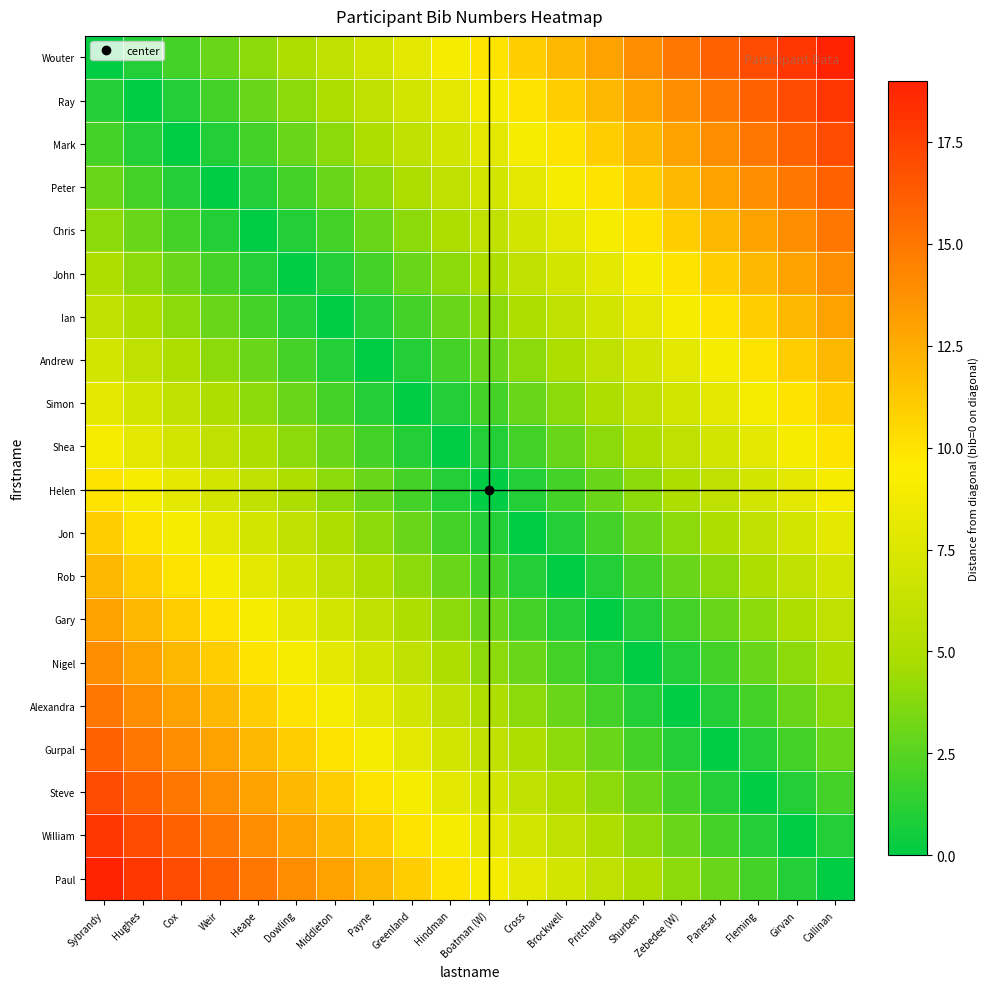

Reading left to right, extract all data points from this chart.

Wouter: Sybrandy=0	Hughes=1	Cox=2	Weir=3	Heape=4	Dowling=5	Middleton=6	Payne=7	Greenland=8	Hindman=9	Boatman (W)=10	Cross=11	Brockwell=12	Pritchard=13	Shurben=14	Zebedee (W)=15	Panesar=16	Fleming=17	Girvan=18	Callinan=19
Ray: Sybrandy=1	Hughes=0	Cox=1	Weir=2	Heape=3	Dowling=4	Middleton=5	Payne=6	Greenland=7	Hindman=8	Boatman (W)=9	Cross=10	Brockwell=11	Pritchard=12	Shurben=13	Zebedee (W)=14	Panesar=15	Fleming=16	Girvan=17	Callinan=18
Mark: Sybrandy=2	Hughes=1	Cox=0	Weir=1	Heape=2	Dowling=3	Middleton=4	Payne=5	Greenland=6	Hindman=7	Boatman (W)=8	Cross=9	Brockwell=10	Pritchard=11	Shurben=12	Zebedee (W)=13	Panesar=14	Fleming=15	Girvan=16	Callinan=17
Peter: Sybrandy=3	Hughes=2	Cox=1	Weir=0	Heape=1	Dowling=2	Middleton=3	Payne=4	Greenland=5	Hindman=6	Boatman (W)=7	Cross=8	Brockwell=9	Pritchard=10	Shurben=11	Zebedee (W)=12	Panesar=13	Fleming=14	Girvan=15	Callinan=16
Chris: Sybrandy=4	Hughes=3	Cox=2	Weir=1	Heape=0	Dowling=1	Middleton=2	Payne=3	Greenland=4	Hindman=5	Boatman (W)=6	Cross=7	Brockwell=8	Pritchard=9	Shurben=10	Zebedee (W)=11	Panesar=12	Fleming=13	Girvan=14	Callinan=15
John: Sybrandy=5	Hughes=4	Cox=3	Weir=2	Heape=1	Dowling=0	Middleton=1	Payne=2	Greenland=3	Hindman=4	Boatman (W)=5	Cross=6	Brockwell=7	Pritchard=8	Shurben=9	Zebedee (W)=10	Panesar=11	Fleming=12	Girvan=13	Callinan=14
Ian: Sybrandy=6	Hughes=5	Cox=4	Weir=3	Heape=2	Dowling=1	Middleton=0	Payne=1	Greenland=2	Hindman=3	Boatman (W)=4	Cross=5	Brockwell=6	Pritchard=7	Shurben=8	Zebedee (W)=9	Panesar=10	Fleming=11	Girvan=12	Callinan=13
Andrew: Sybrandy=7	Hughes=6	Cox=5	Weir=4	Heape=3	Dowling=2	Middleton=1	Payne=0	Greenland=1	Hindman=2	Boatman (W)=3	Cross=4	Brockwell=5	Pritchard=6	Shurben=7	Zebedee (W)=8	Panesar=9	Fleming=10	Girvan=11	Callinan=12
Simon: Sybrandy=8	Hughes=7	Cox=6	Weir=5	Heape=4	Dowling=3	Middleton=2	Payne=1	Greenland=0	Hindman=1	Boatman (W)=2	Cross=3	Brockwell=4	Pritchard=5	Shurben=6	Zebedee (W)=7	Panesar=8	Fleming=9	Girvan=10	Callinan=11
Shea: Sybrandy=9	Hughes=8	Cox=7	Weir=6	Heape=5	Dowling=4	Middleton=3	Payne=2	Greenland=1	Hindman=0	Boatman (W)=1	Cross=2	Brockwell=3	Pritchard=4	Shurben=5	Zebedee (W)=6	Panesar=7	Fleming=8	Girvan=9	Callinan=10
Helen: Sybrandy=10	Hughes=9	Cox=8	Weir=7	Heape=6	Dowling=5	Middleton=4	Payne=3	Greenland=2	Hindman=1	Boatman (W)=0	Cross=1	Brockwell=2	Pritchard=3	Shurben=4	Zebedee (W)=5	Panesar=6	Fleming=7	Girvan=8	Callinan=9
Jon: Sybrandy=11	Hughes=10	Cox=9	Weir=8	Heape=7	Dowling=6	Middleton=5	Payne=4	Greenland=3	Hindman=2	Boatman (W)=1	Cross=0	Brockwell=1	Pritchard=2	Shurben=3	Zebedee (W)=4	Panesar=5	Fleming=6	Girvan=7	Callinan=8
Rob: Sybrandy=12	Hughes=11	Cox=10	Weir=9	Heape=8	Dowling=7	Middleton=6	Payne=5	Greenland=4	Hindman=3	Boatman (W)=2	Cross=1	Brockwell=0	Pritchard=1	Shurben=2	Zebedee (W)=3	Panesar=4	Fleming=5	Girvan=6	Callinan=7
Gary: Sybrandy=13	Hughes=12	Cox=11	Weir=10	Heape=9	Dowling=8	Middleton=7	Payne=6	Greenland=5	Hindman=4	Boatman (W)=3	Cross=2	Brockwell=1	Pritchard=0	Shurben=1	Zebedee (W)=2	Panesar=3	Fleming=4	Girvan=5	Callinan=6
Nigel: Sybrandy=14	Hughes=13	Cox=12	Weir=11	Heape=10	Dowling=9	Middleton=8	Payne=7	Greenland=6	Hindman=5	Boatman (W)=4	Cross=3	Brockwell=2	Pritchard=1	Shurben=0	Zebedee (W)=1	Panesar=2	Fleming=3	Girvan=4	Callinan=5
Alexandra: Sybrandy=15	Hughes=14	Cox=13	Weir=12	Heape=11	Dowling=10	Middleton=9	Payne=8	Greenland=7	Hindman=6	Boatman (W)=5	Cross=4	Brockwell=3	Pritchard=2	Shurben=1	Zebedee (W)=0	Panesar=1	Fleming=2	Girvan=3	Callinan=4
Gurpal: Sybrandy=16	Hughes=15	Cox=14	Weir=13	Heape=12	Dowling=11	Middleton=10	Payne=9	Greenland=8	Hindman=7	Boatman (W)=6	Cross=5	Brockwell=4	Pritchard=3	Shurben=2	Zebedee (W)=1	Panesar=0	Fleming=1	Girvan=2	Callinan=3
Steve: Sybrandy=17	Hughes=16	Cox=15	Weir=14	Heape=13	Dowling=12	Middleton=11	Payne=10	Greenland=9	Hindman=8	Boatman (W)=7	Cross=6	Brockwell=5	Pritchard=4	Shurben=3	Zebedee (W)=2	Panesar=1	Fleming=0	Girvan=1	Callinan=2
William: Sybrandy=18	Hughes=17	Cox=16	Weir=15	Heape=14	Dowling=13	Middleton=12	Payne=11	Greenland=10	Hindman=9	Boatman (W)=8	Cross=7	Brockwell=6	Pritchard=5	Shurben=4	Zebedee (W)=3	Panesar=2	Fleming=1	Girvan=0	Callinan=1
Paul: Sybrandy=19	Hughes=18	Cox=17	Weir=16	Heape=15	Dowling=14	Middleton=13	Payne=12	Greenland=11	Hindman=10	Boatman (W)=9	Cross=8	Brockwell=7	Pritchard=6	Shurben=5	Zebedee (W)=4	Panesar=3	Fleming=2	Girvan=1	Callinan=0